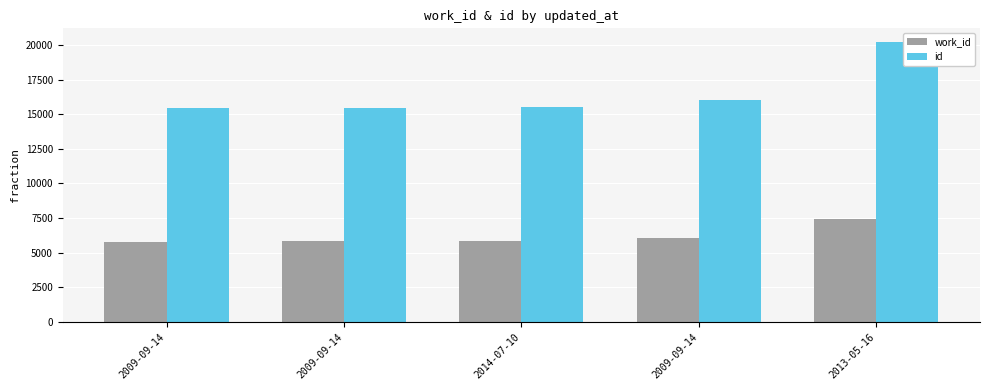

At which label does work_id first exceed 5812?

2009-09-14